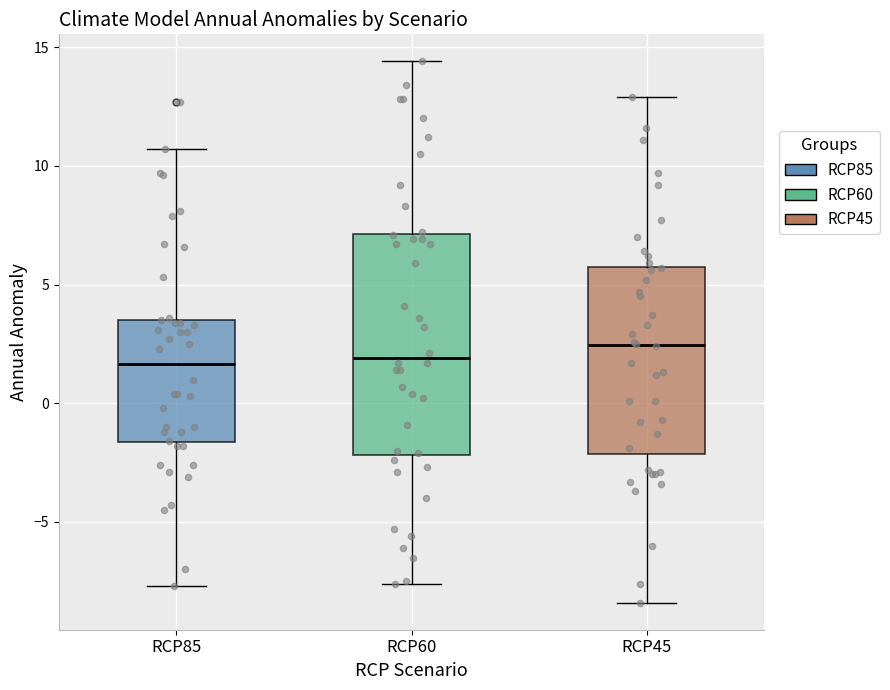

Reading left to right, transcribe this box plot: for each box, give where its median line is, the range the box spans, and where its two whiskers end, as read against the y-axis. The values are not printed on the chart, so give them approximately, as read against the axis.

RCP85: median 1.5, box -1.5 to 3.5, whiskers -7.5 to 10.5
RCP60: median 2.0, box -2.0 to 7.0, whiskers -7.5 to 14.5
RCP45: median 2.5, box -2.0 to 6.0, whiskers -8.5 to 13.0